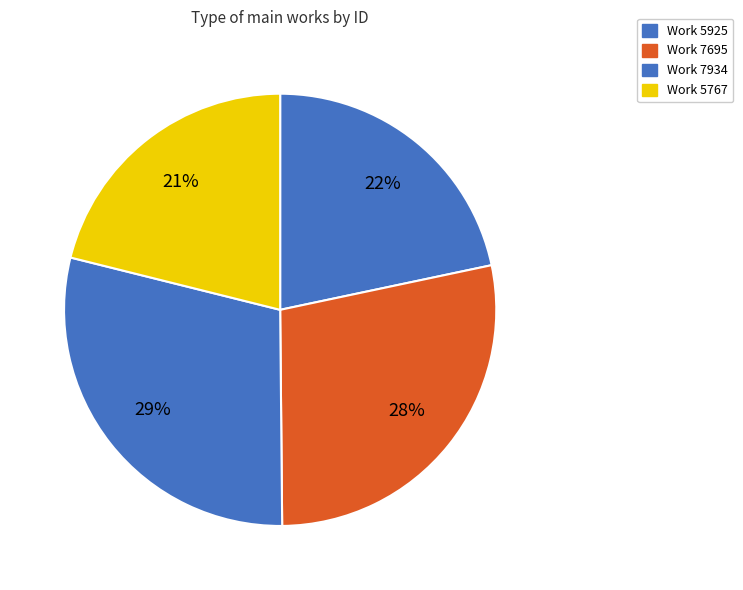

Which slice is the largest?

Work 7934